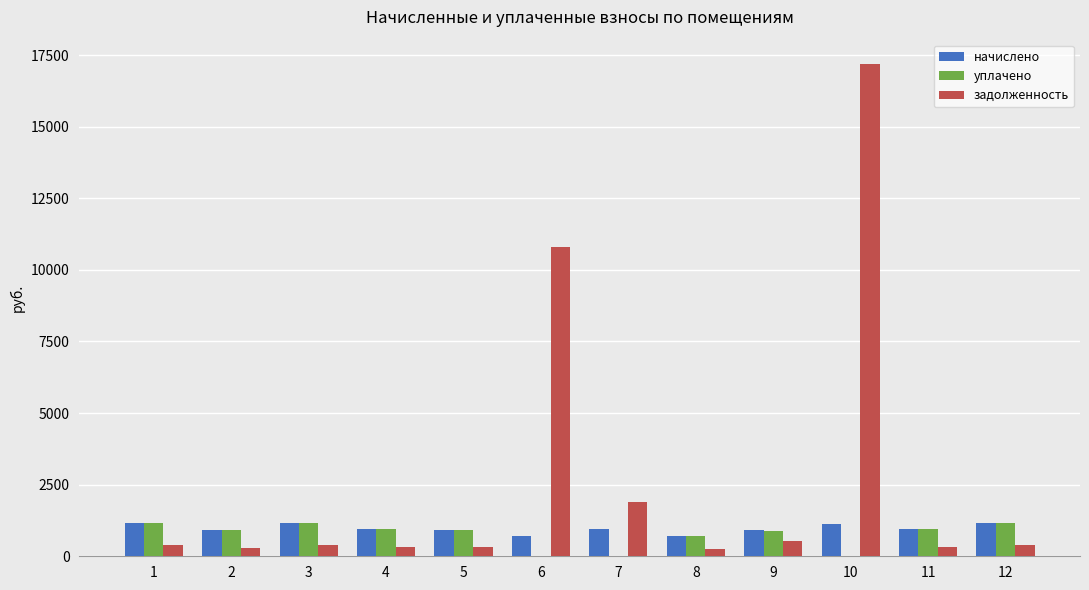

Between 2 and 10, which series saw the biggest shift?

задолженность